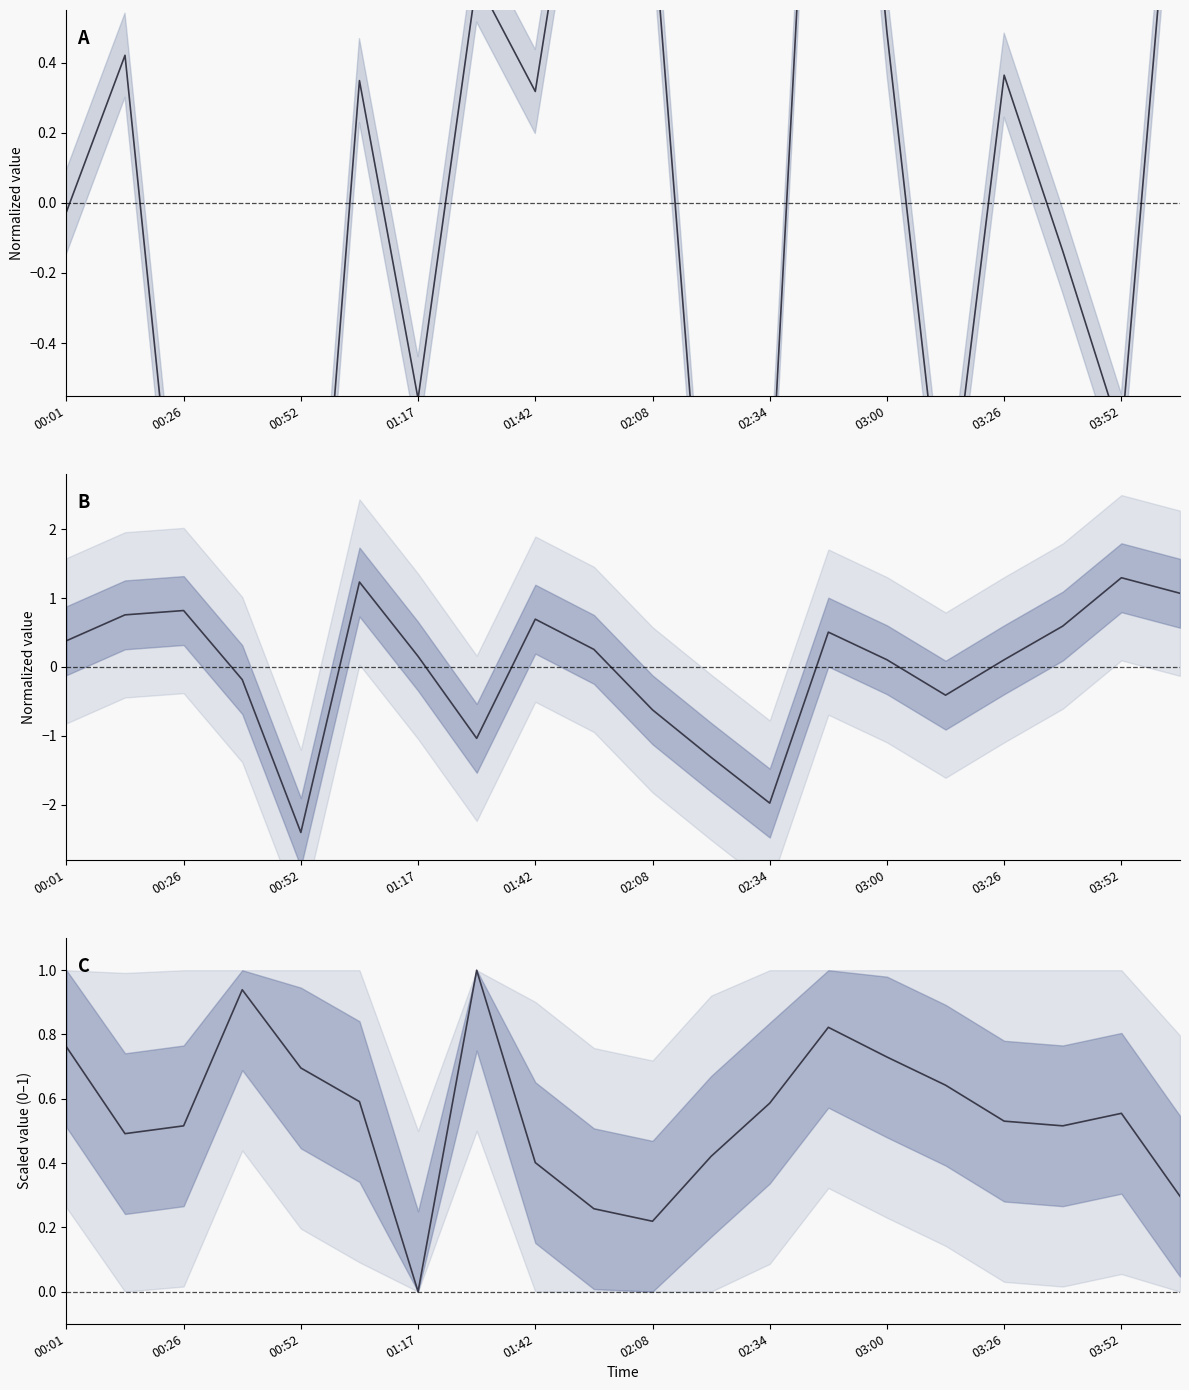

Between 00:01 and 00:26, which is larger?

00:01